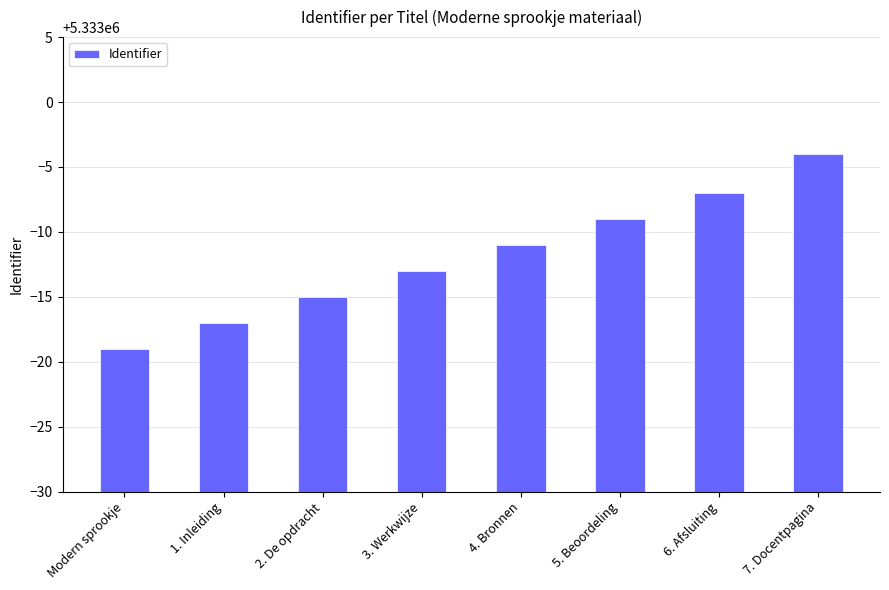

Does the chart contain any negative values?

No